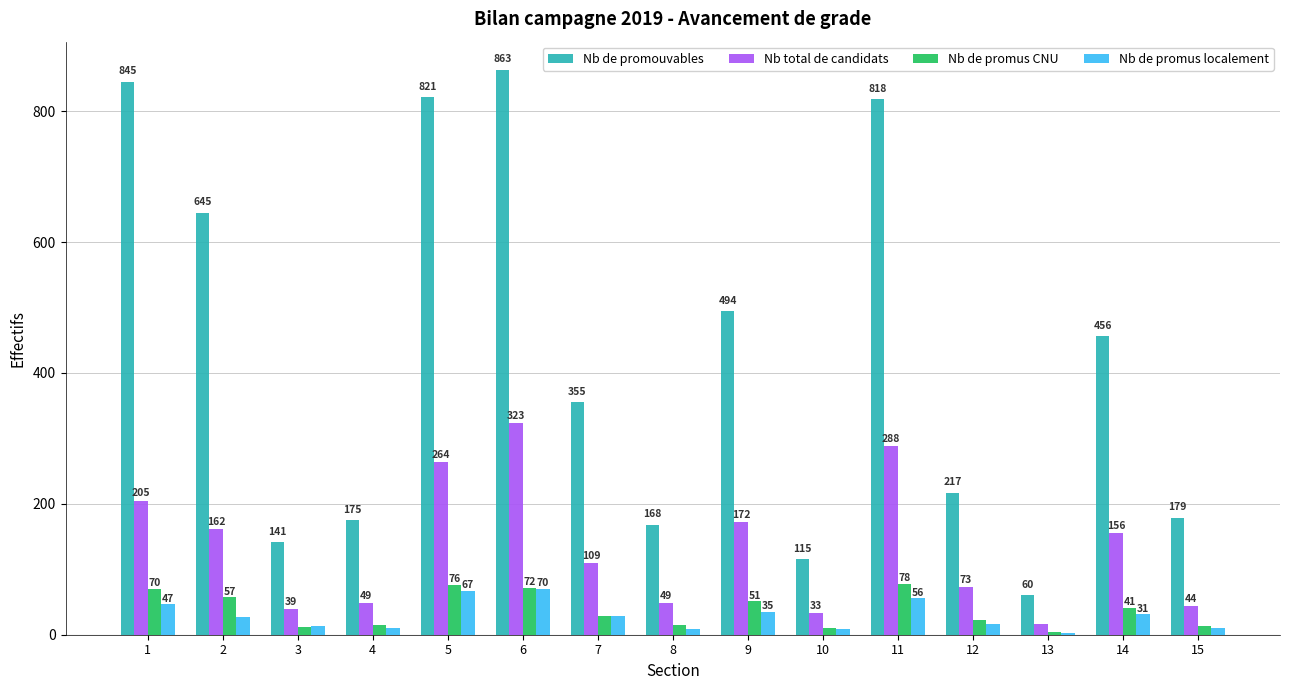

Between 6 and 10, which series saw the biggest shift?

Nb de promouvables